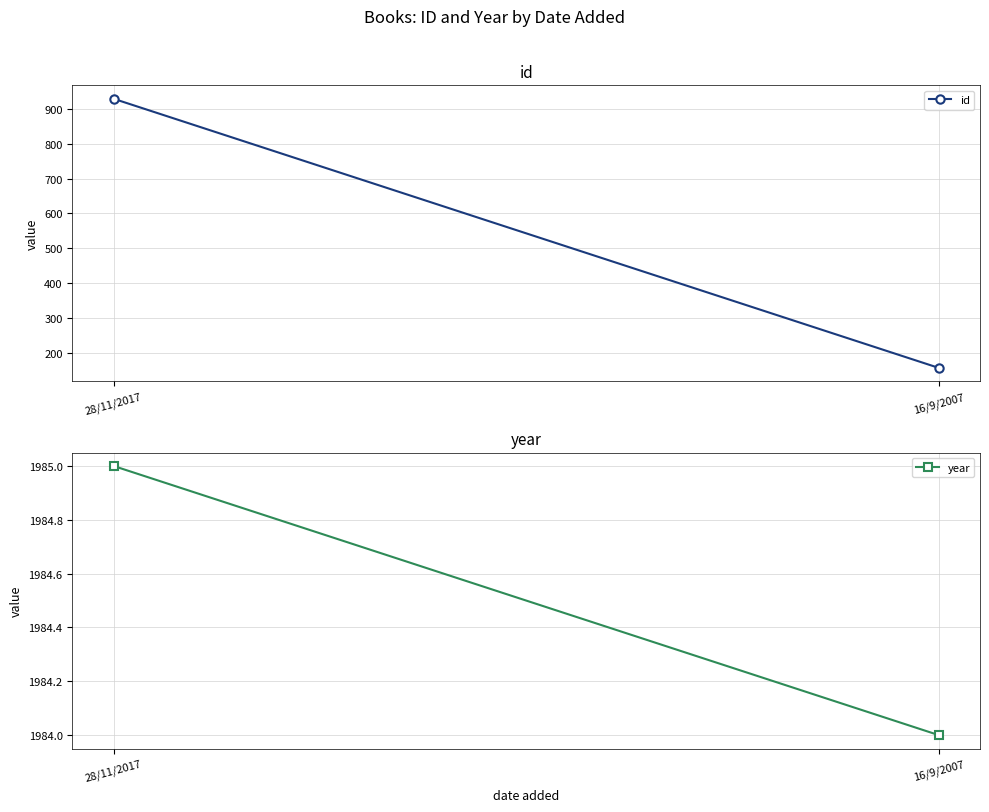

What is the label of the 1st point from the left?

28/11/2017